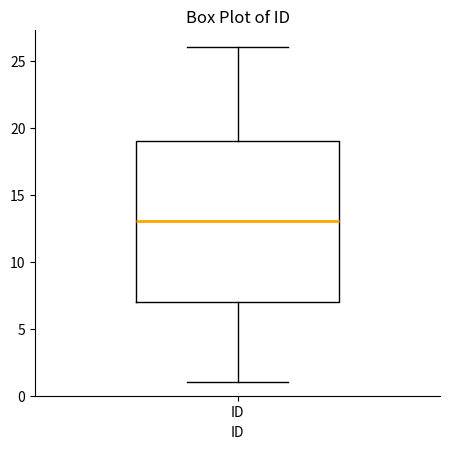

Read this box plot against the y-axis: the position of the median line, the range covered by the box, and the ends of both whiskers. The values are not printed on the chart, so give them approximately, as read against the axis.

median 13, box 7 to 19, whiskers 1 to 26